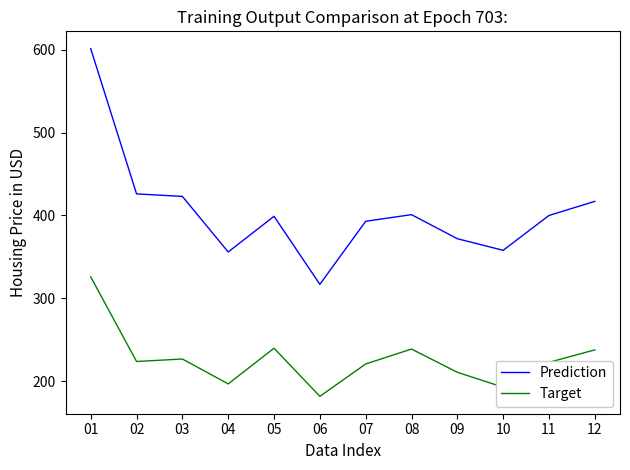

True or false: Target and Prediction intersect in this chart.

False